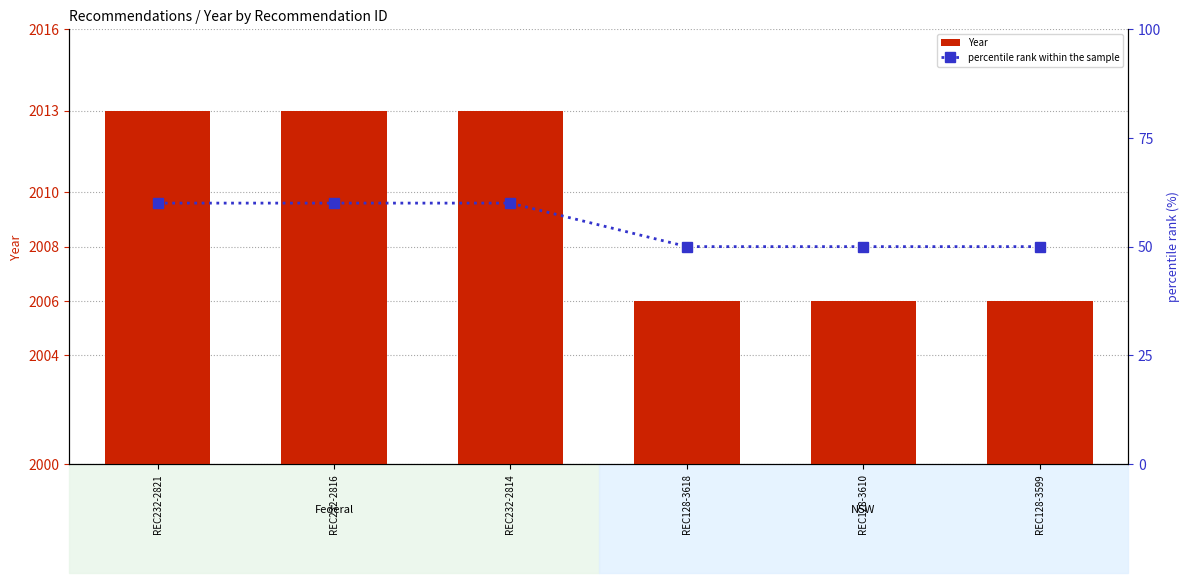

What is the difference between the second highest and minimum values in the Year series?

7